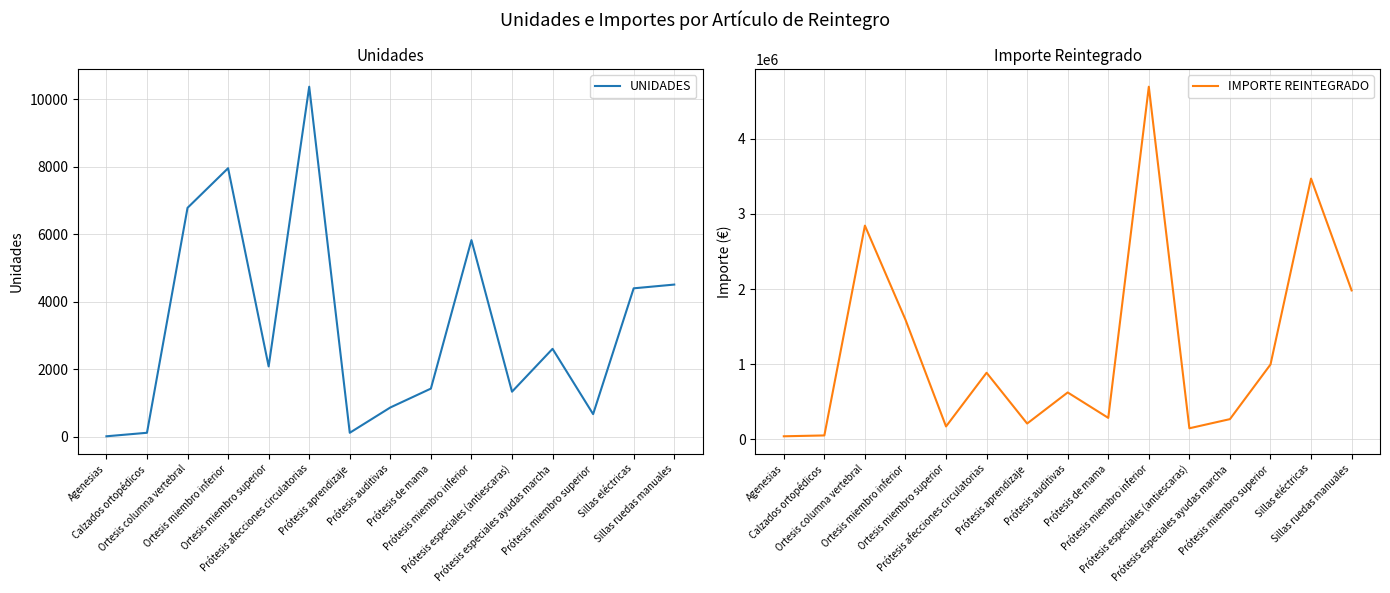

How many values in the IMPORTE REINTEGRADO series are below 623981?

7